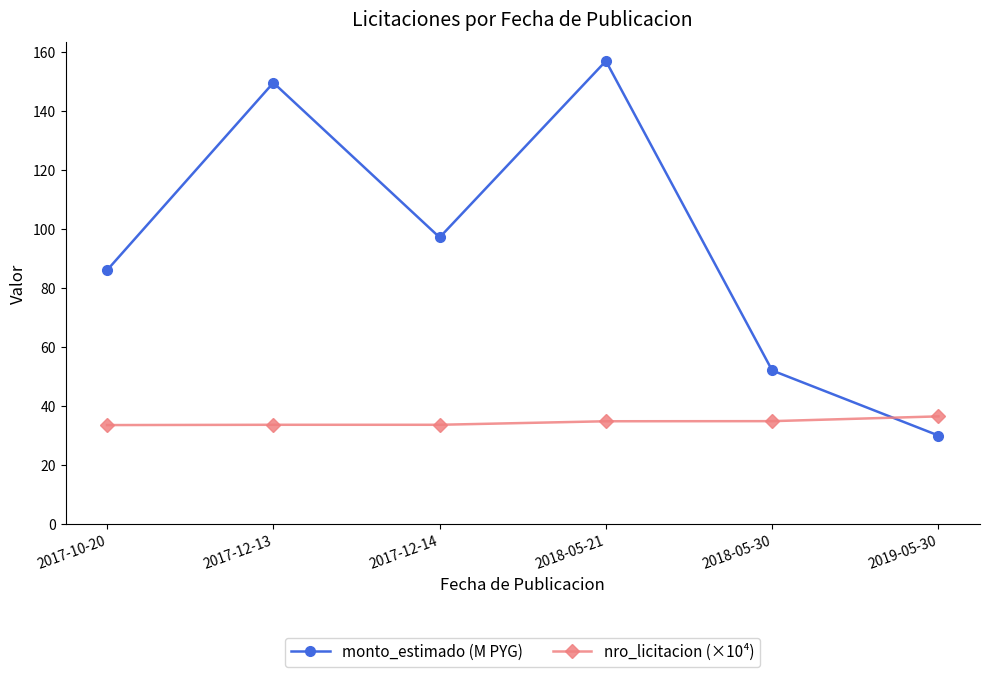

What is the average value of the nro_licitacion (×10⁴) series?

34.5